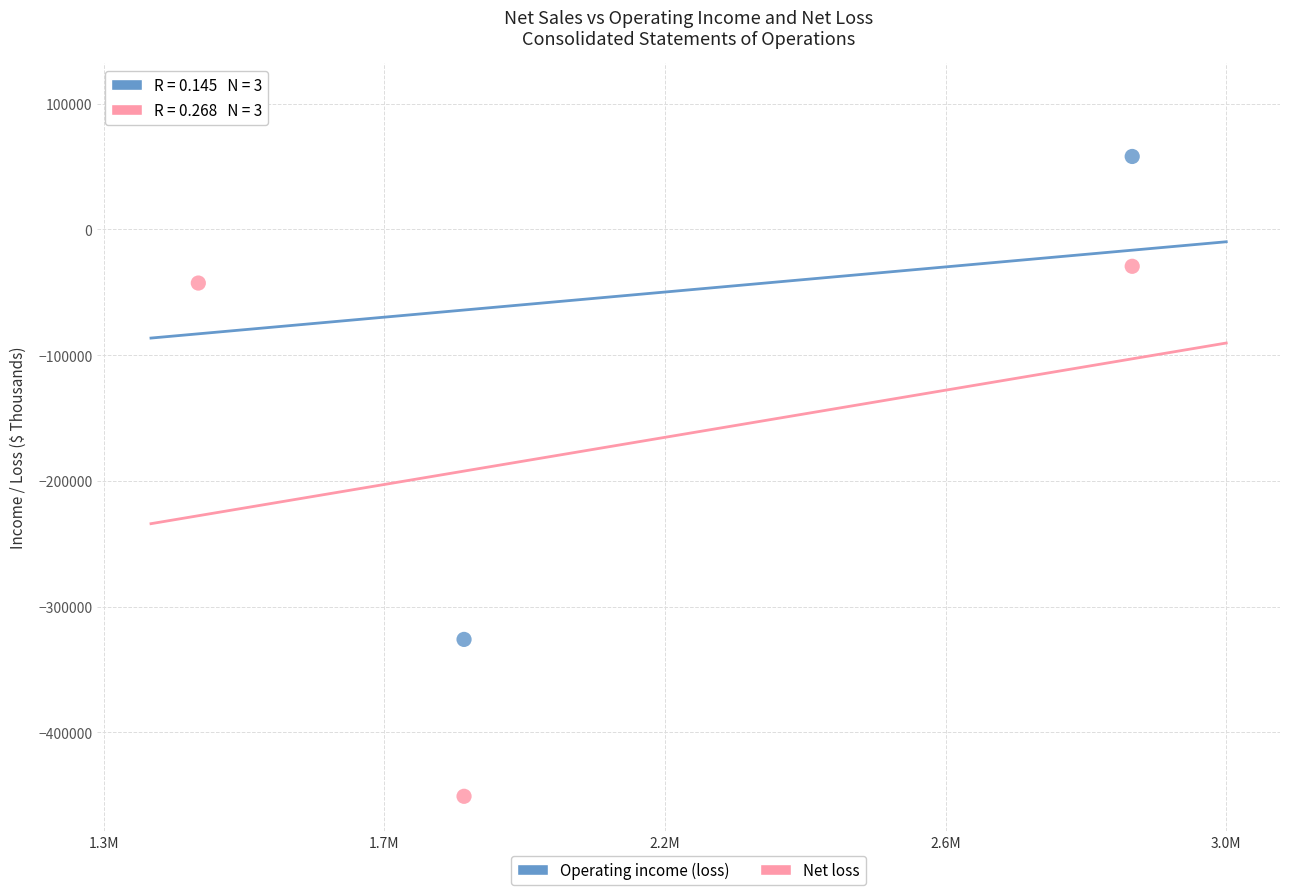

Across all data points, what is the range of Y values (max minus min)?

555187